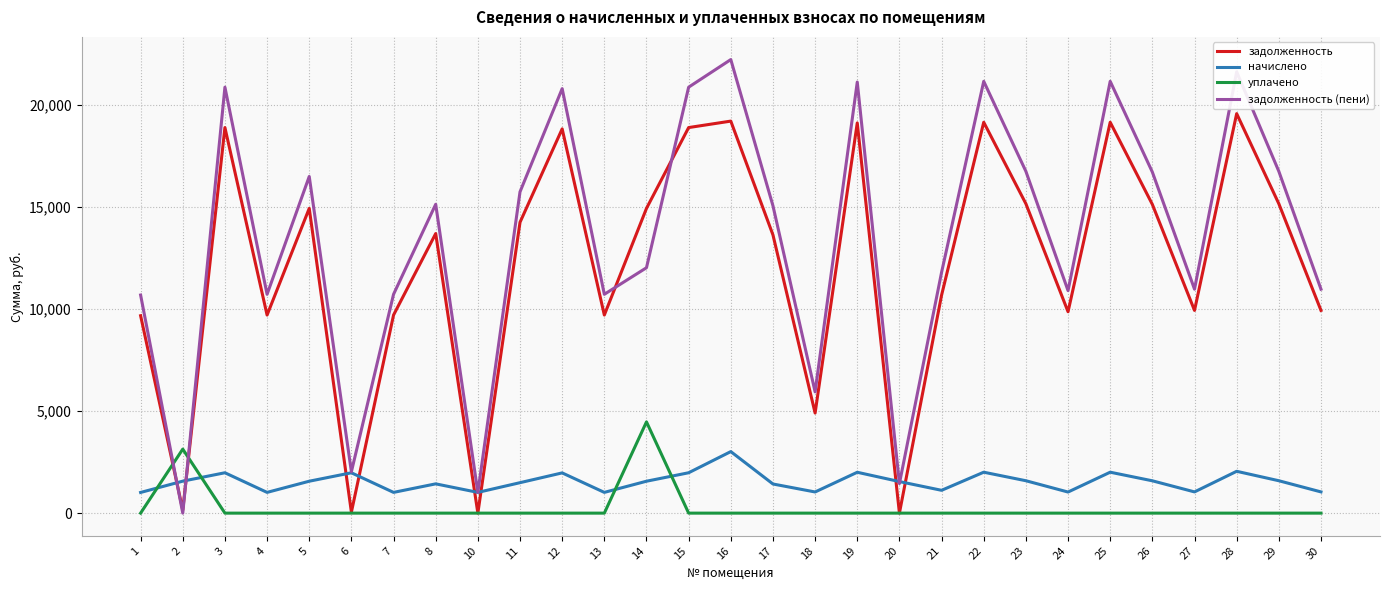

How many intersections are there between начислено and уплачено?

4